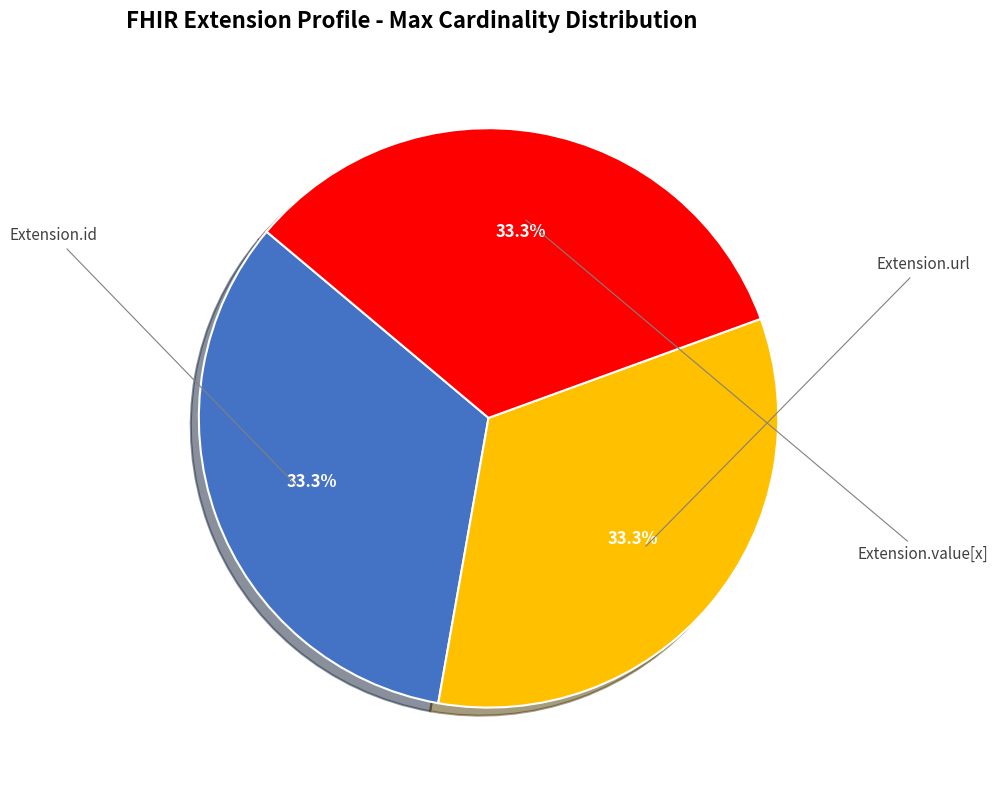

To the nearest percent, what is the difference between the largest and smallest slice percentages?

0%